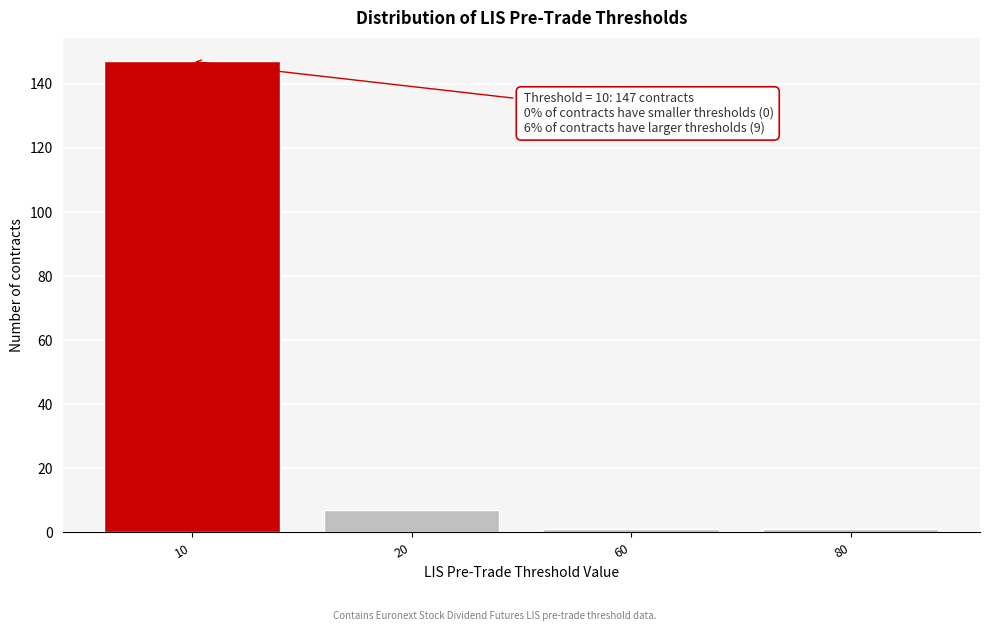

Reading left to right, extract all data points from this chart.

10=147	20=7	60=1	80=1